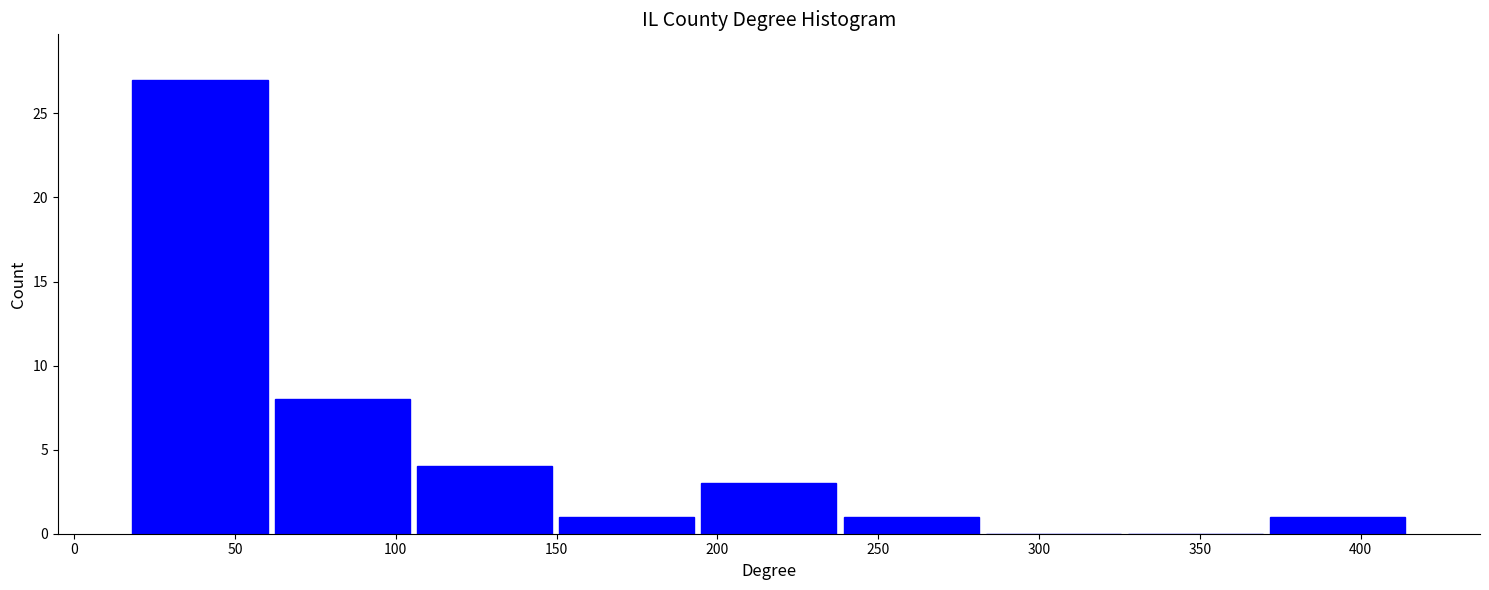

Reading left to right, list every bar in this chart as the range it spans on the x-axis followed by its height. Neither the bar edges nor the heights are printed on the chart, so give them approximately, as read against the axes.

15 to 60: 27
60 to 105: 8
105 to 150: 4
150 to 195: 1
195 to 240: 3
240 to 280: 1
280 to 325: 0
325 to 370: 0
370 to 415: 1